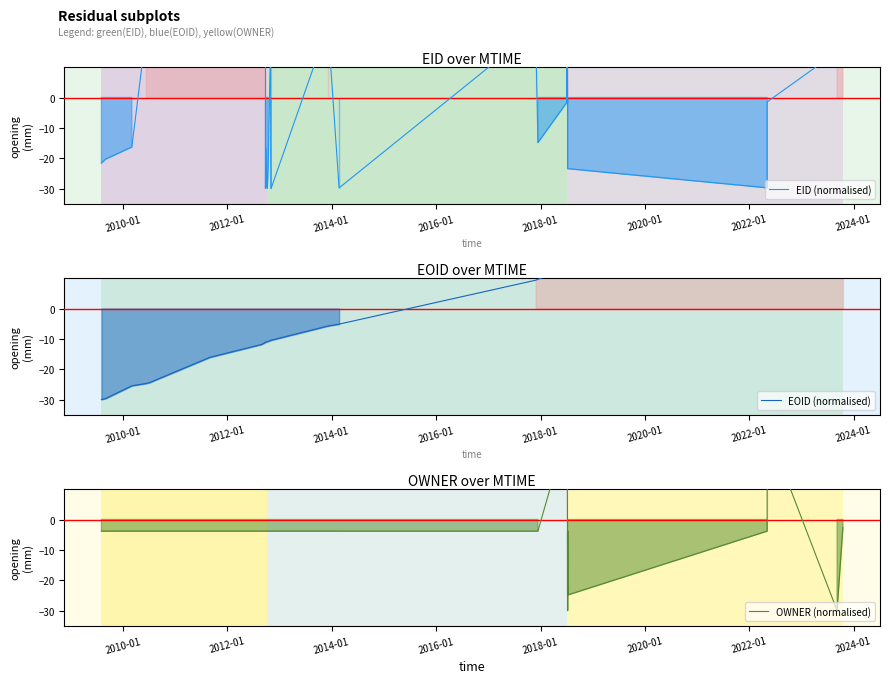

Reading left to right, what are all the values shown in this chart?

EID (normalised): -21.6	-20.3	-20.3	-16.3	22.5	22.5	22.5	22.7	27.9	9.7	-29.9	-16.8	-29.7	-29.9	-21.8	22.1	-14.9	-30.0	23.5	-29.8	22.5	-14.9	-1.5	23.0	0.5	-1.5	0.5	23.0	23.0	23.0	-1.4	-1.5	-1.4	-1.5	-23.5	-29.8	-1.5	-1.5	15.1	30.0
EOID (normalised): -30.0	-29.7	-29.7	-25.5	-24.7	-24.4	-24.4	-16.1	-11.8	-11.1	-11.1	-11.1	-11.0	-10.9	-10.8	-10.5	-10.5	-10.5	-5.8	-5.2	9.3	9.7	12.9	12.9	12.9	12.9	12.9	12.9	12.9	12.9	12.9	12.9	12.9	12.9	12.9	24.9	24.9	24.9	29.7	30.0
OWNER (normalised): -3.8	-3.8	-3.8	-3.8	-3.8	-3.8	-3.8	-3.8	-3.8	-3.8	-3.8	-3.8	-3.8	-3.8	-3.8	-3.8	-3.8	-3.8	-3.8	-3.8	-3.8	-3.8	30.0	30.0	30.0	30.0	30.0	30.0	30.0	30.0	-24.9	-3.8	-30.0	-3.8	-24.9	-3.8	30.0	30.0	-30.0	-2.6